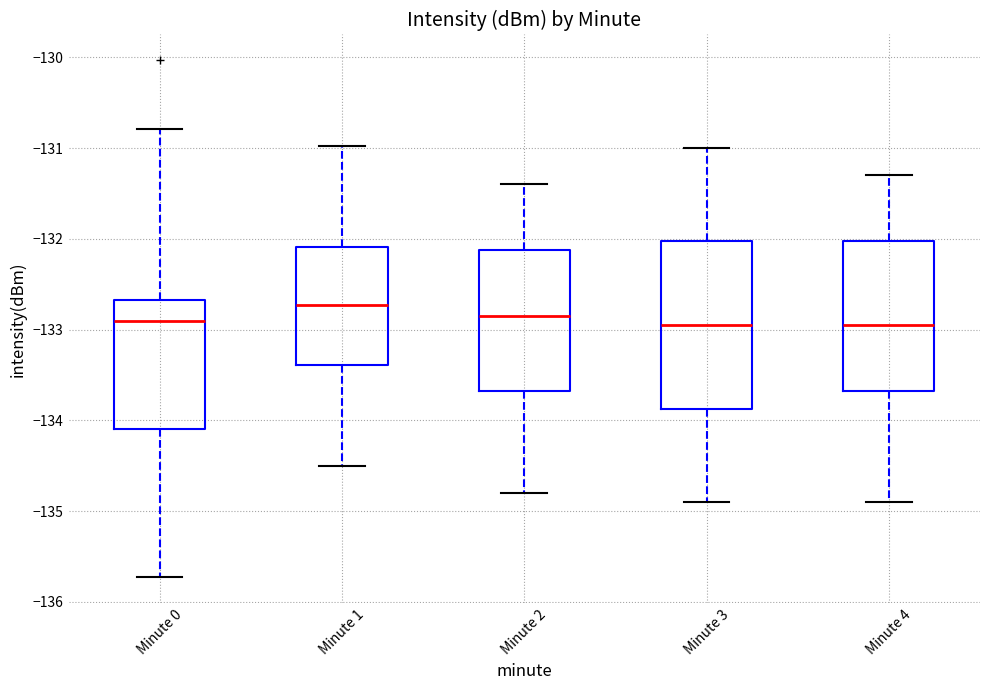

Which box has the highest median line?

Minute 1